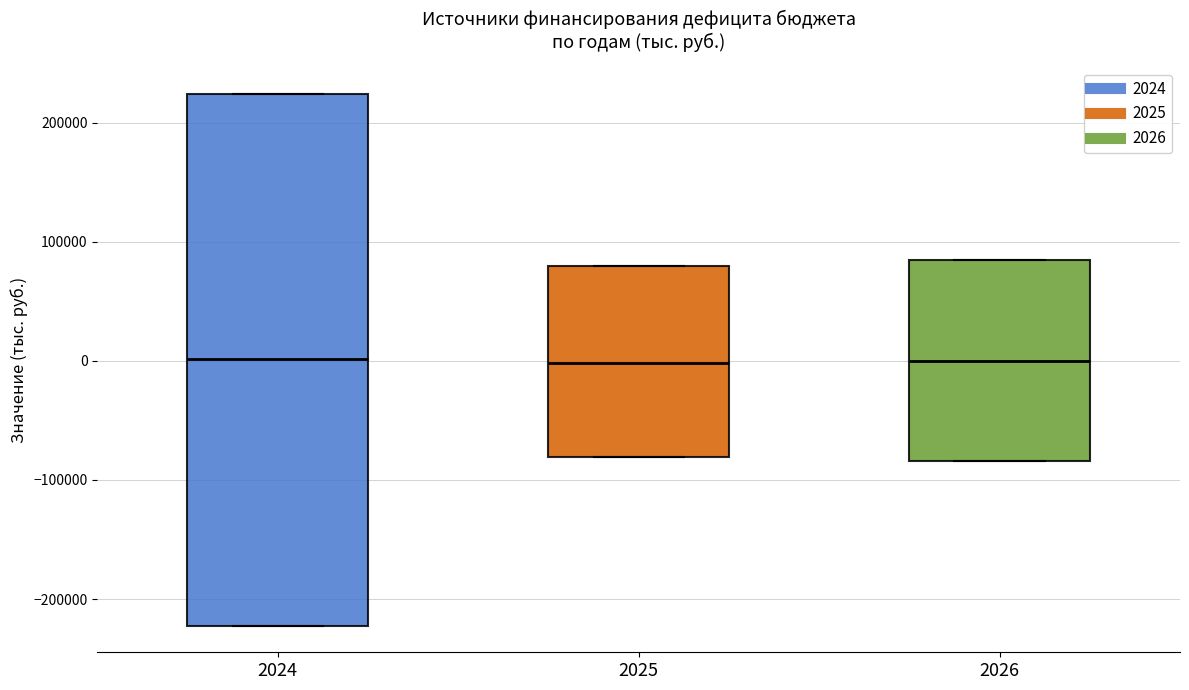

Reading left to right, transcribe this box plot: for each box, give where its median line is, the range the box spans, and where its two whiskers end, as read against the y-axis. The values are not printed on the chart, so give them approximately, as read against the axis.

2024: median 0, box -220000 to 220000, whiskers -220000 to 220000
2025: median 0, box -80000 to 80000, whiskers -80000 to 80000
2026: median 0, box -80000 to 80000, whiskers -80000 to 80000